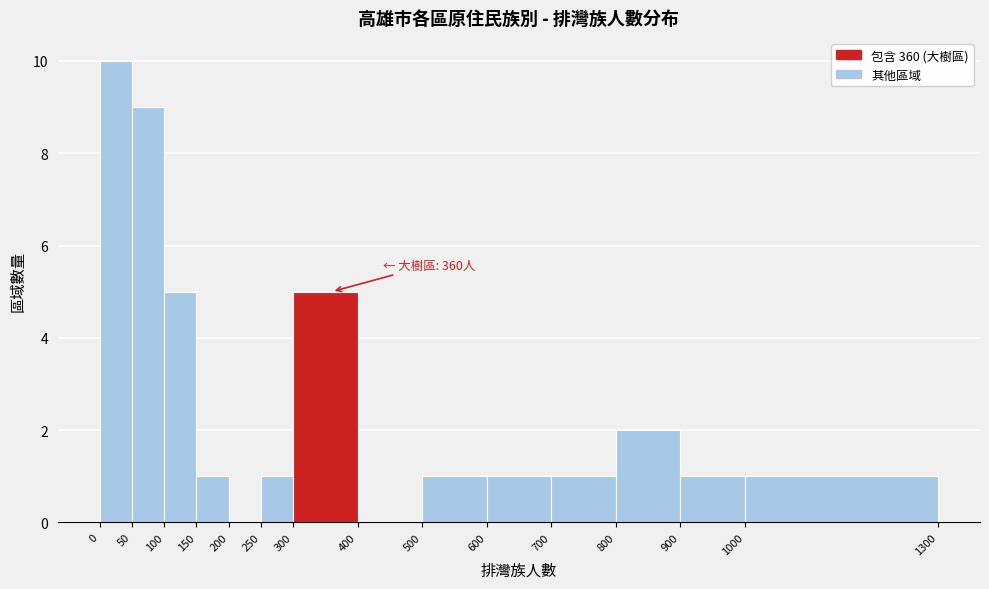

Which range on the x-axis has the tallest bar?

0 to 50